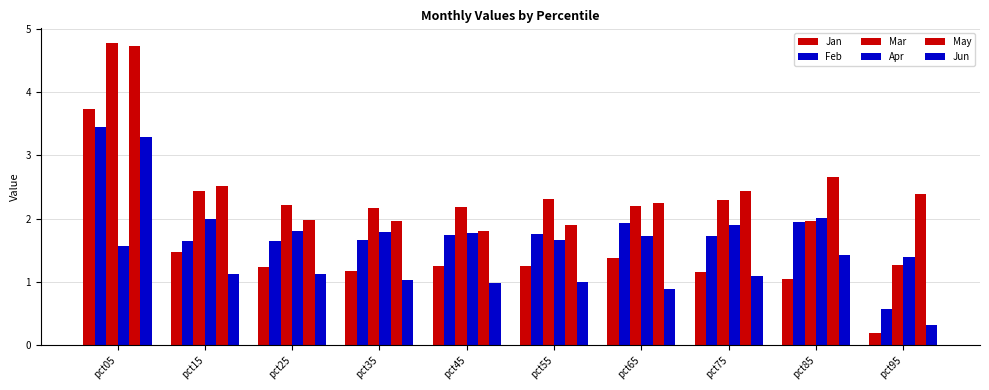

How many groups of bars are there?

10